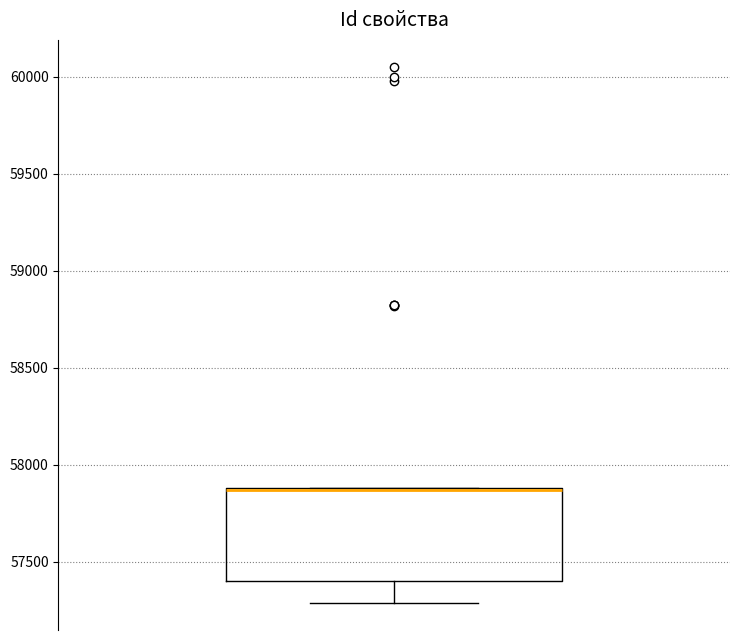

Transcribe this box plot: give where the median line is, the range the box spans, and where the two whiskers end, as read against the y-axis. The values are not printed on the chart, so give them approximately, as read against the axis.

median 57850 (drawn on the box's upper edge), box 57400 to 57900, whiskers 57300 to 57900